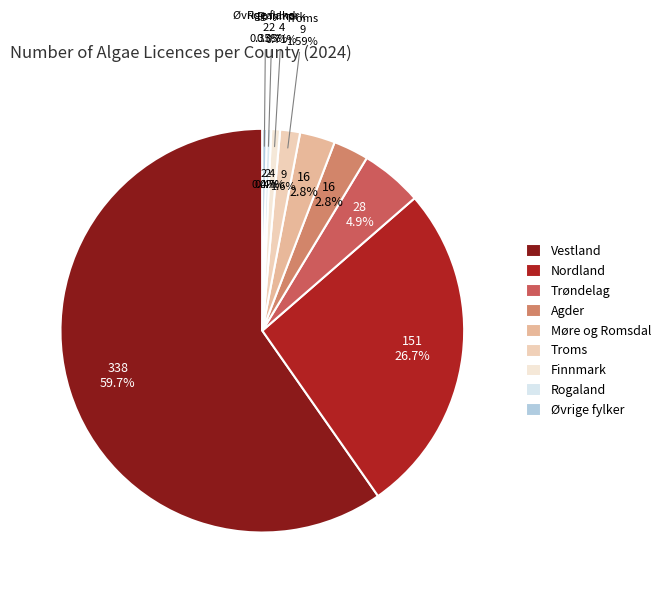

Rank the categories by value from highest to lowest.

Vestland, Nordland, Trøndelag, Agder, Møre og Romsdal, Troms, Finnmark, Rogaland, Øvrige fylker